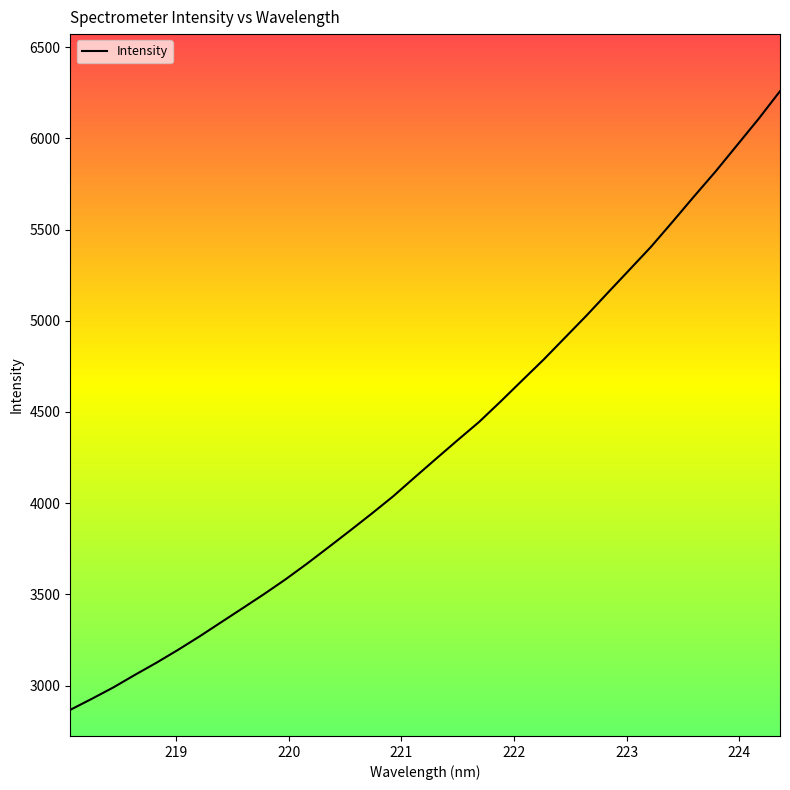

What is the difference between the maximum and minimum values?

3392.1